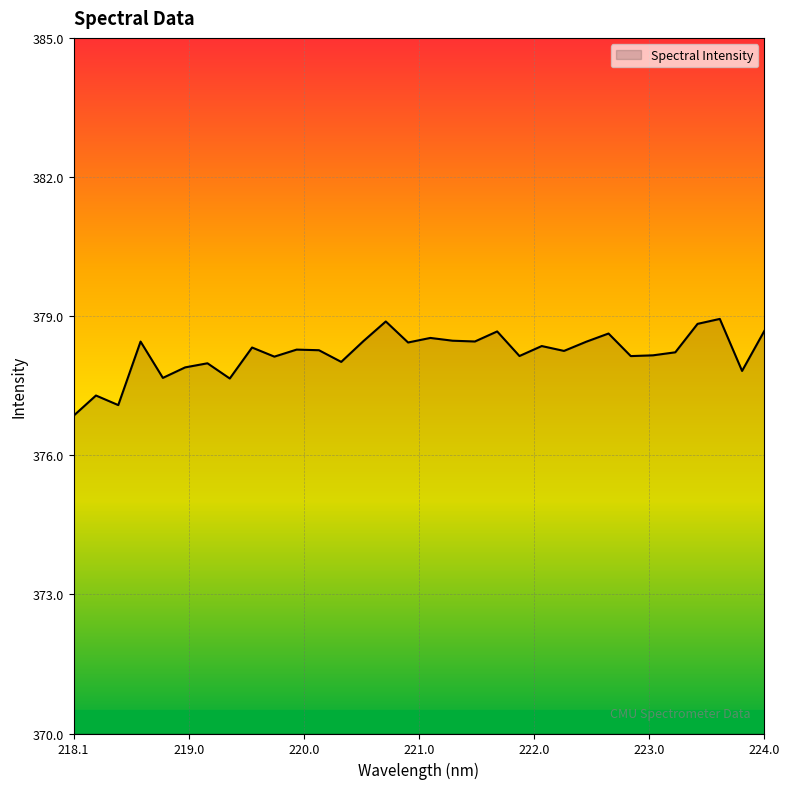

What is the difference between the maximum and minimum values?

2.1